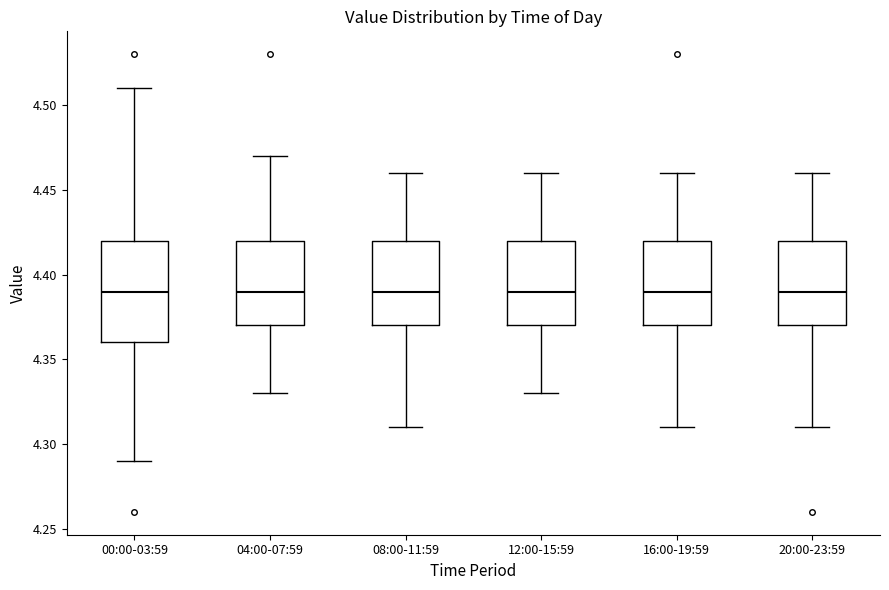

Which box is the tallest, from its lower edge to its upper edge?

00:00-03:59